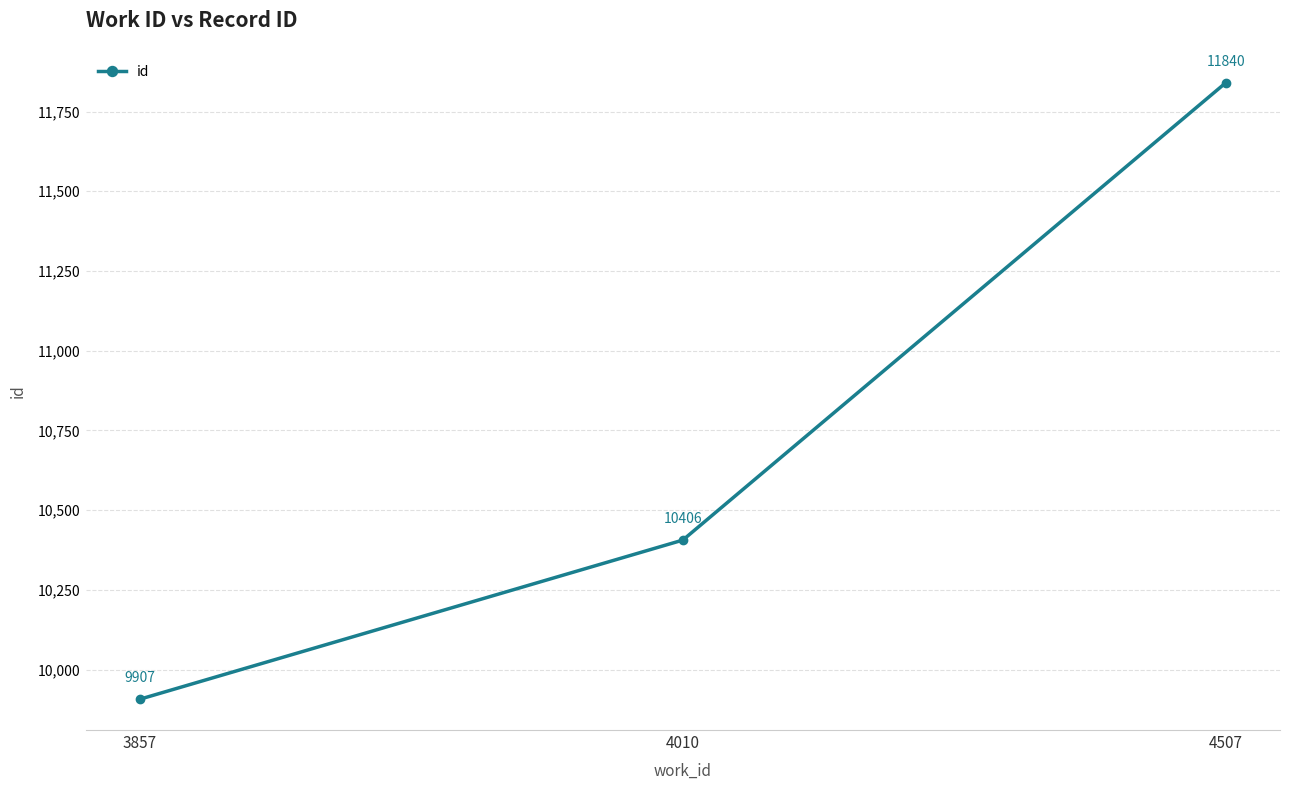

What is the ratio of the value at 3857 to the value at 4507?

0.8